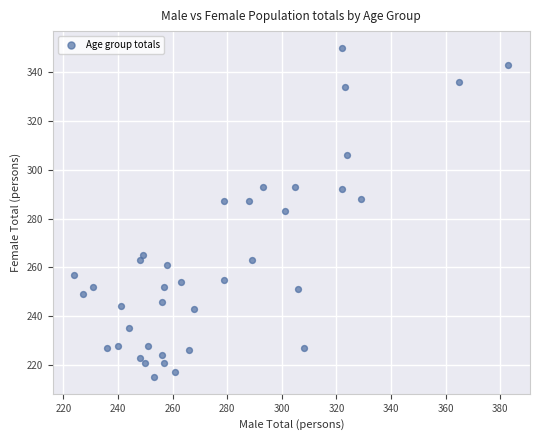

What is the range of X values (max minus min)?

159